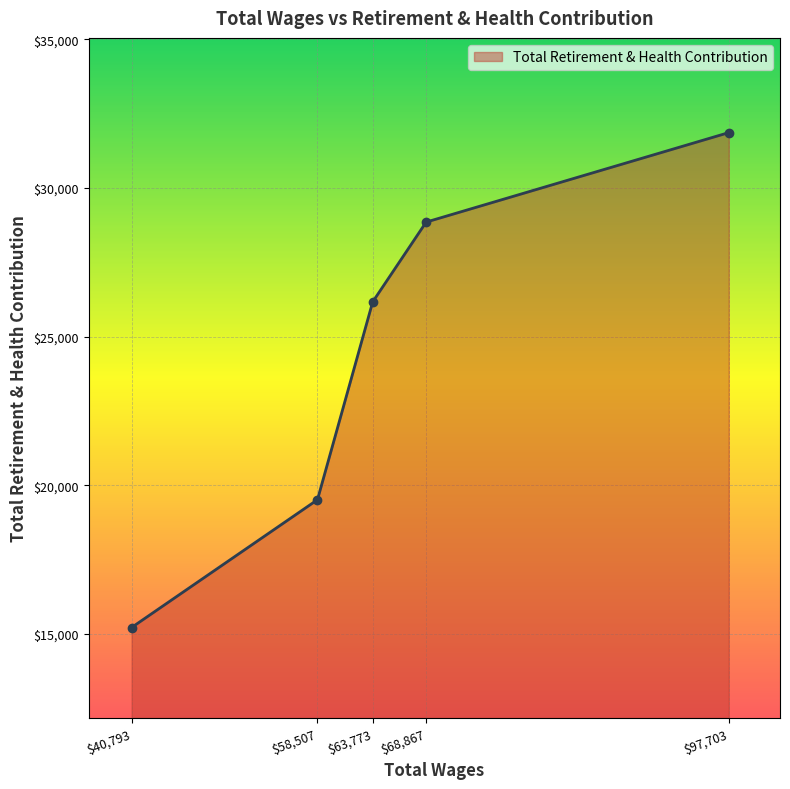

What is the label of the 2nd point from the left?

$58,507